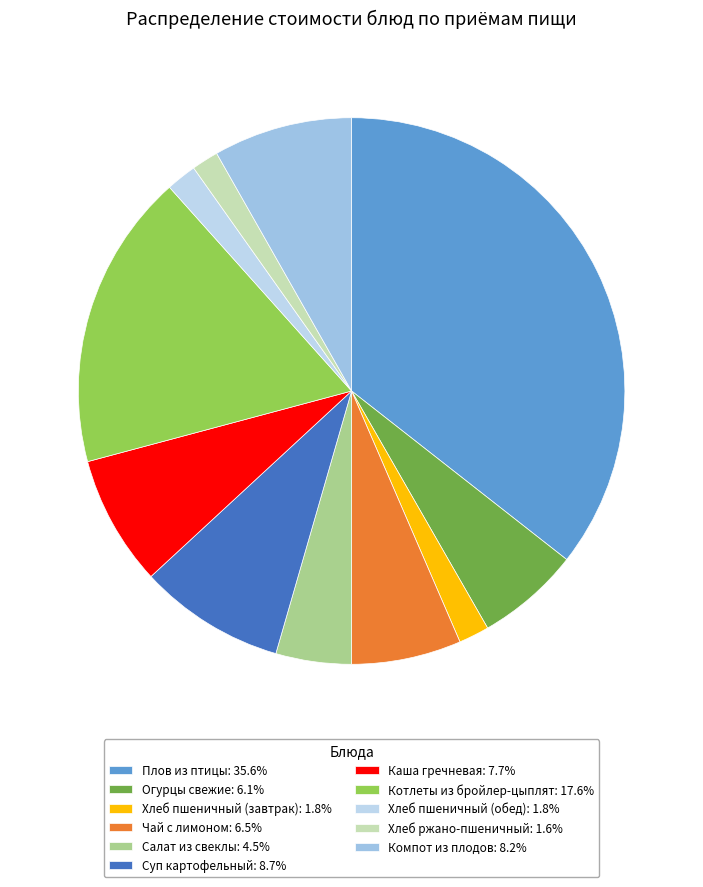

To the nearest percent, what is the average slice percentage?

9%